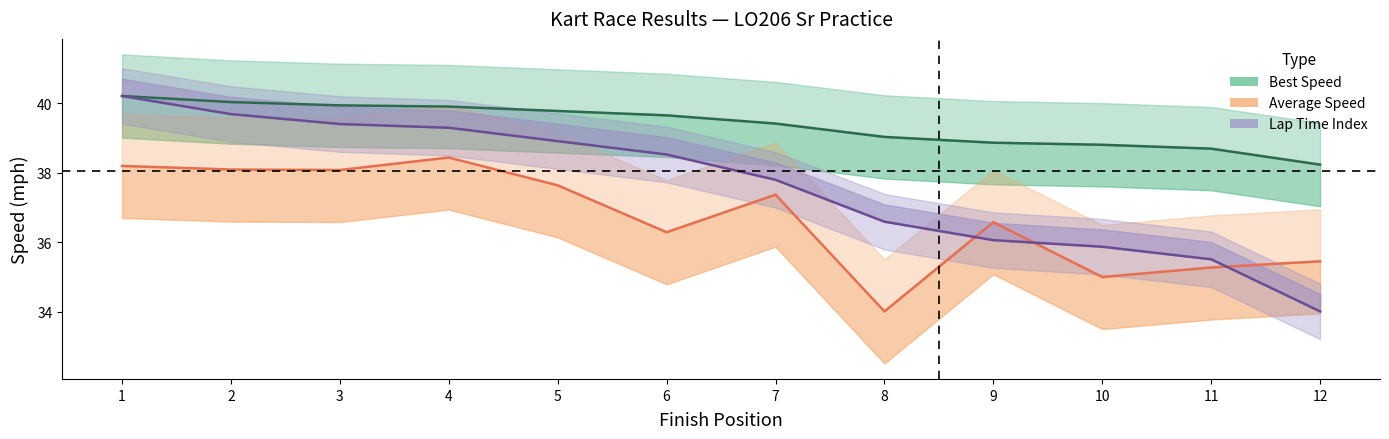

True or false: Best Lap time has more than 1 points higher than both neighbors.

False